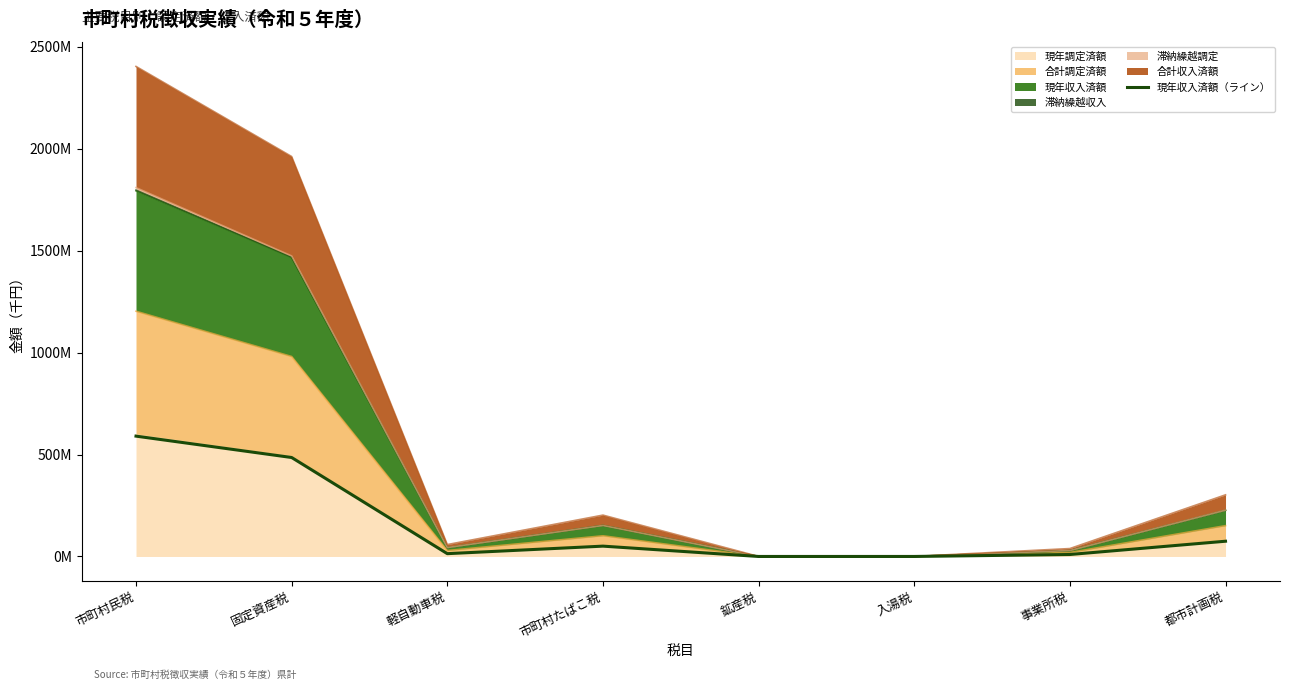

Reading left to right, transcribe all the data shown in this chart.

市町村民税=590150199	固定資産税=485342749	軽自動車税=13784982	市町村たばこ税=50702329	鉱産税=27494	入湯税=68035	事業所税=9682066	都市計画税=74793984